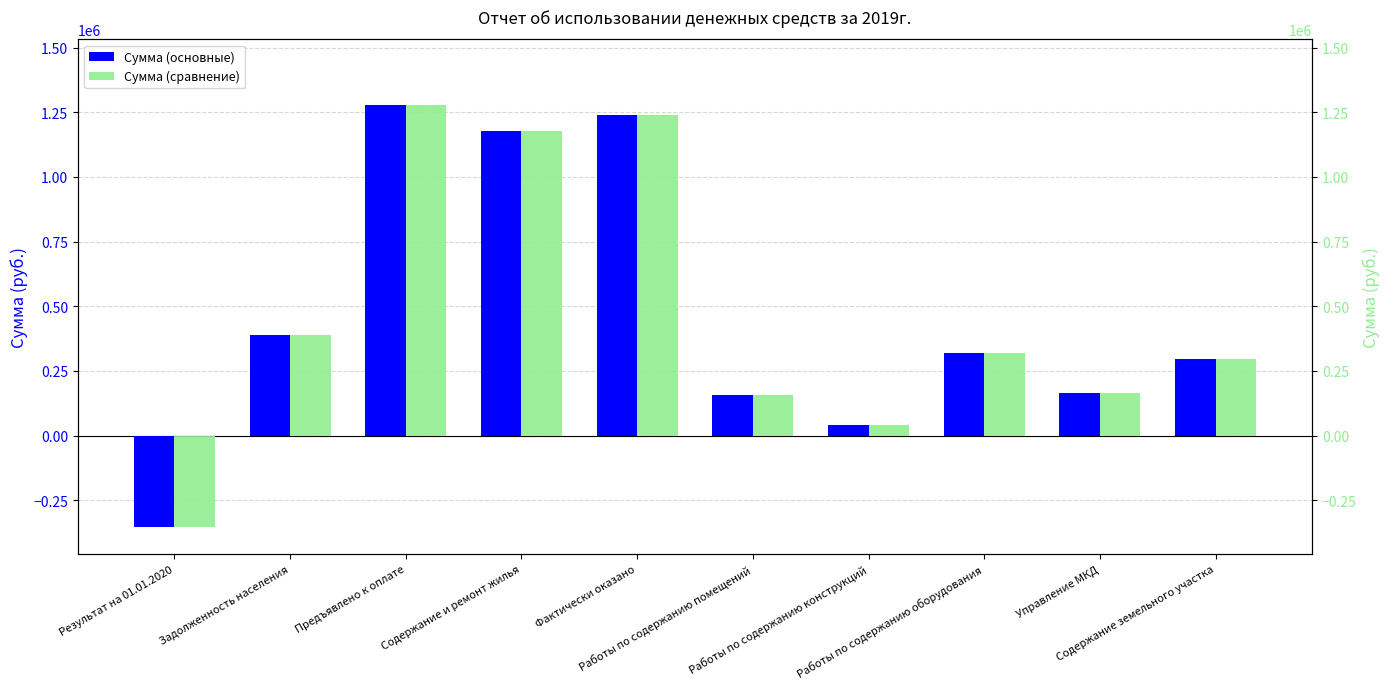

What is the lowest value of the Сумма (основные) series?

-352071.7